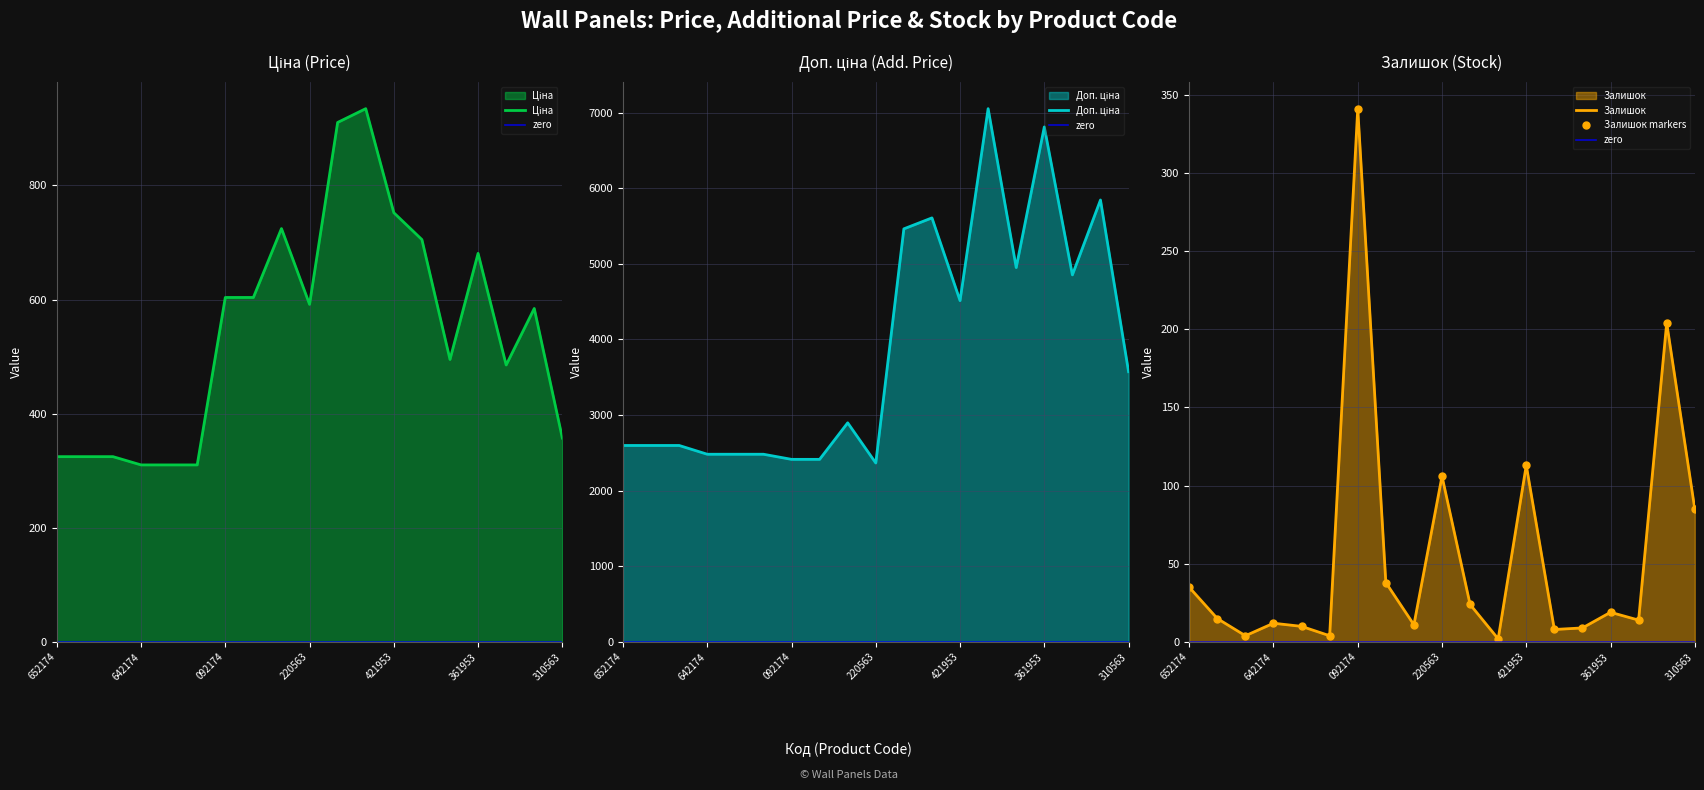

At which category is the sum across all series the highest?

283391953